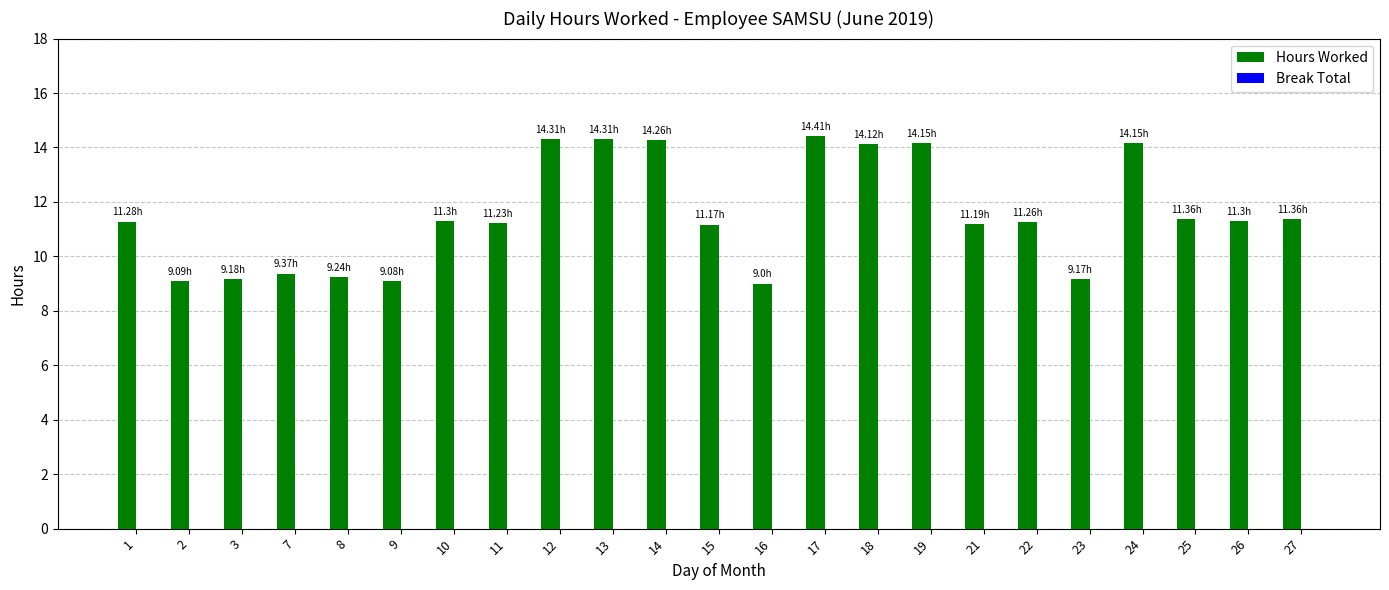

Approximately how many times larger is the value at 8 compared to 24?

0.7